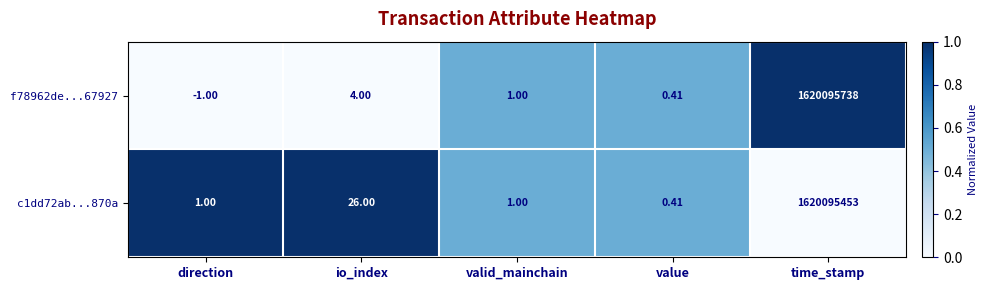

Where does the f78962de...67927 series first go above 1?

io_index